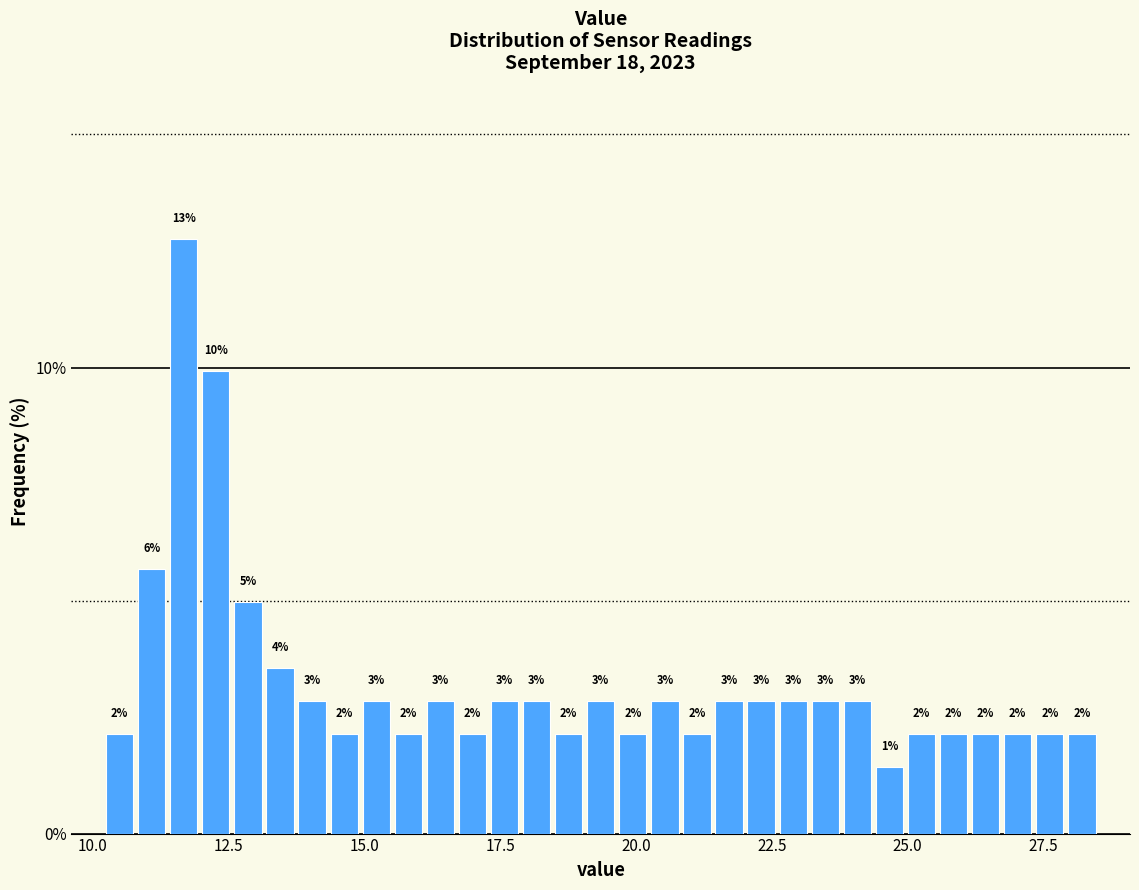

Read against the x-axis, roughly where is the centre of the tallest bar?

11.5